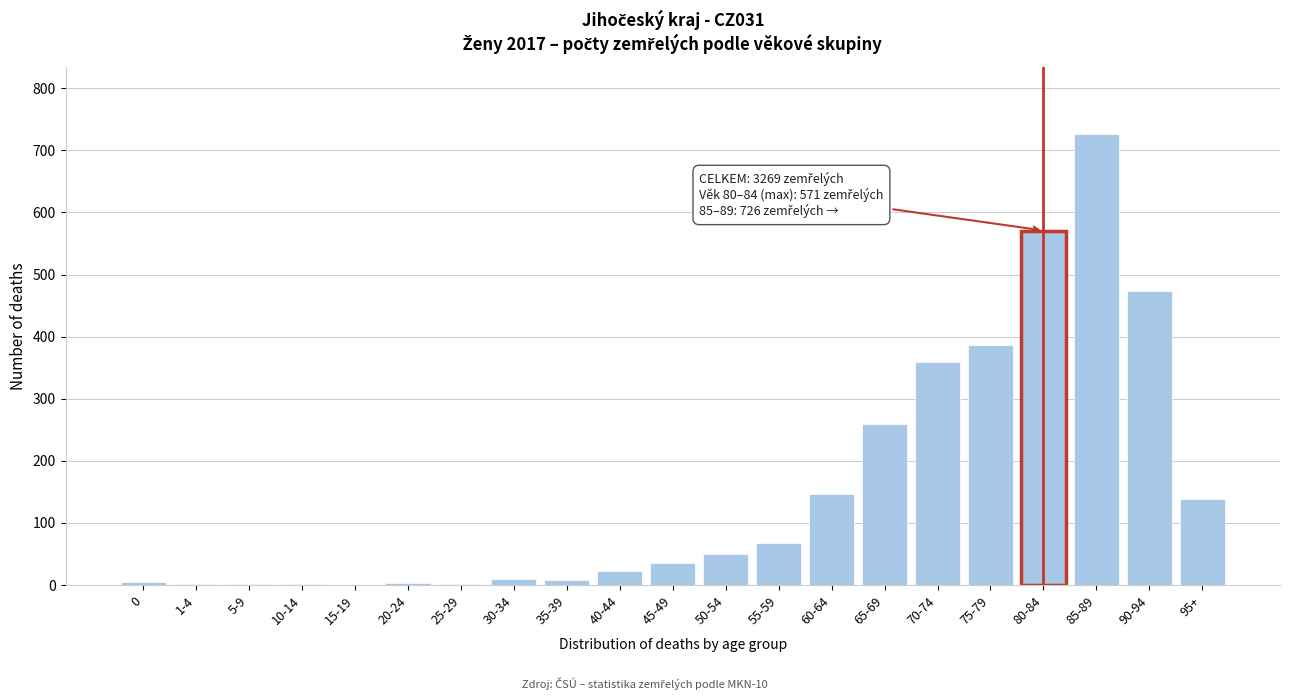

Is it true that the value at 95+ is 52?

False